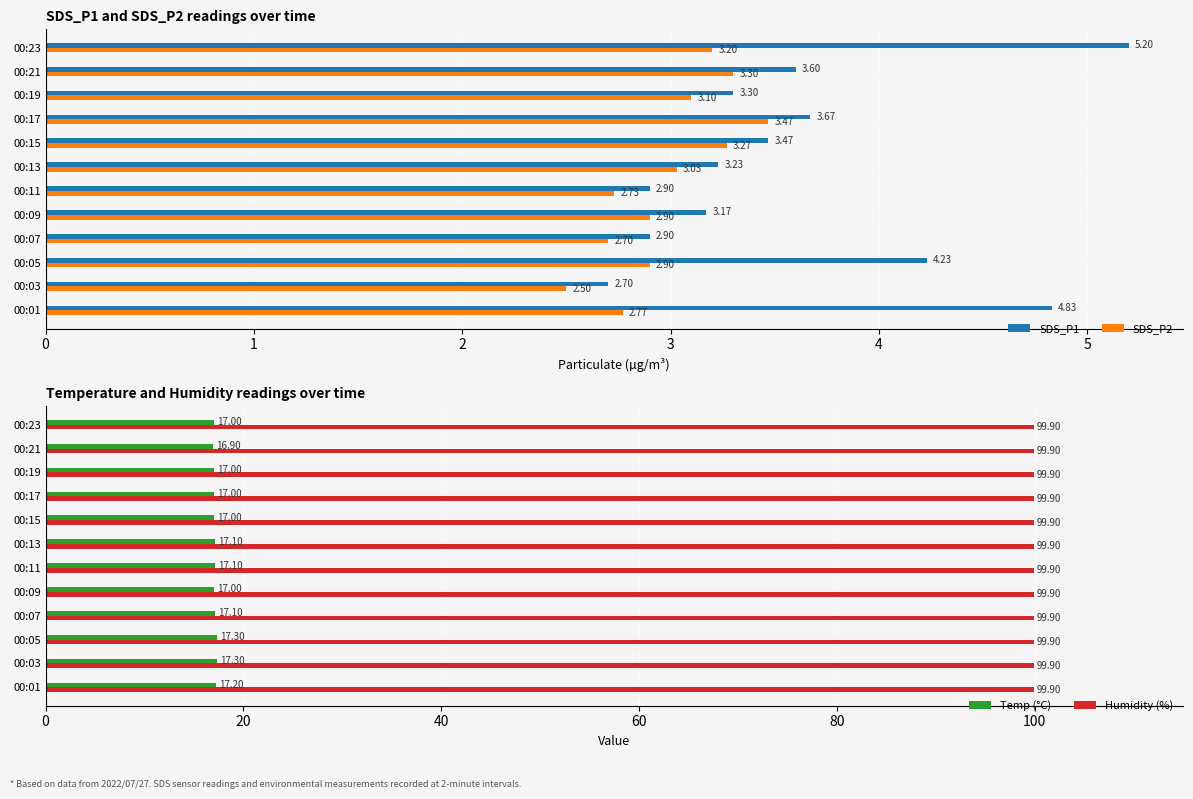

What is the sum of all Temp (°C) values?

205.0